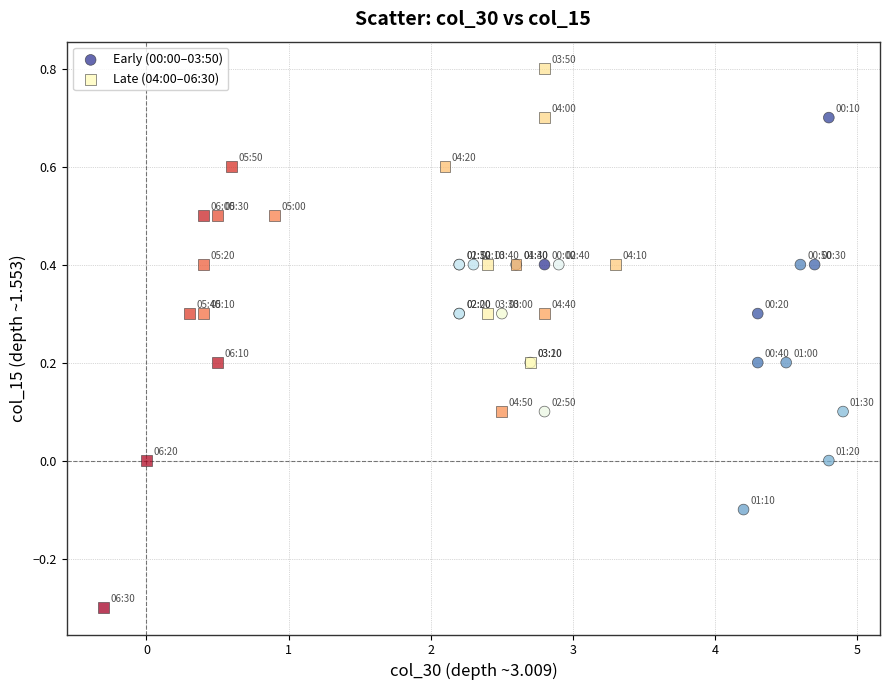

Which series has the widest spread of Y values?

Late (04:00–06:30)